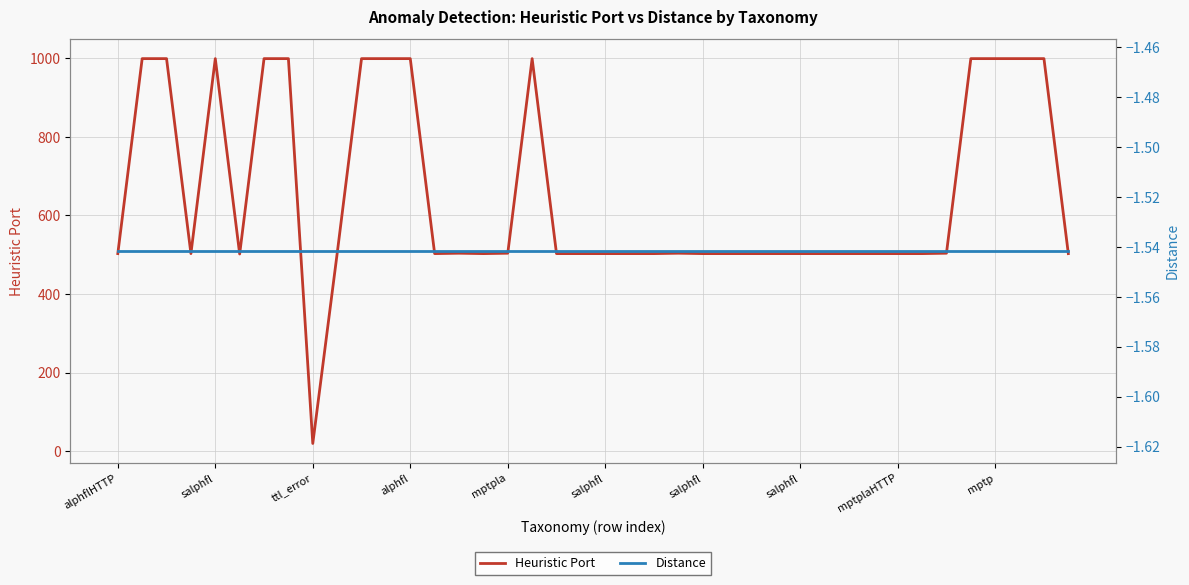

Where does the Heuristic Port series first go above 503?

salphfl